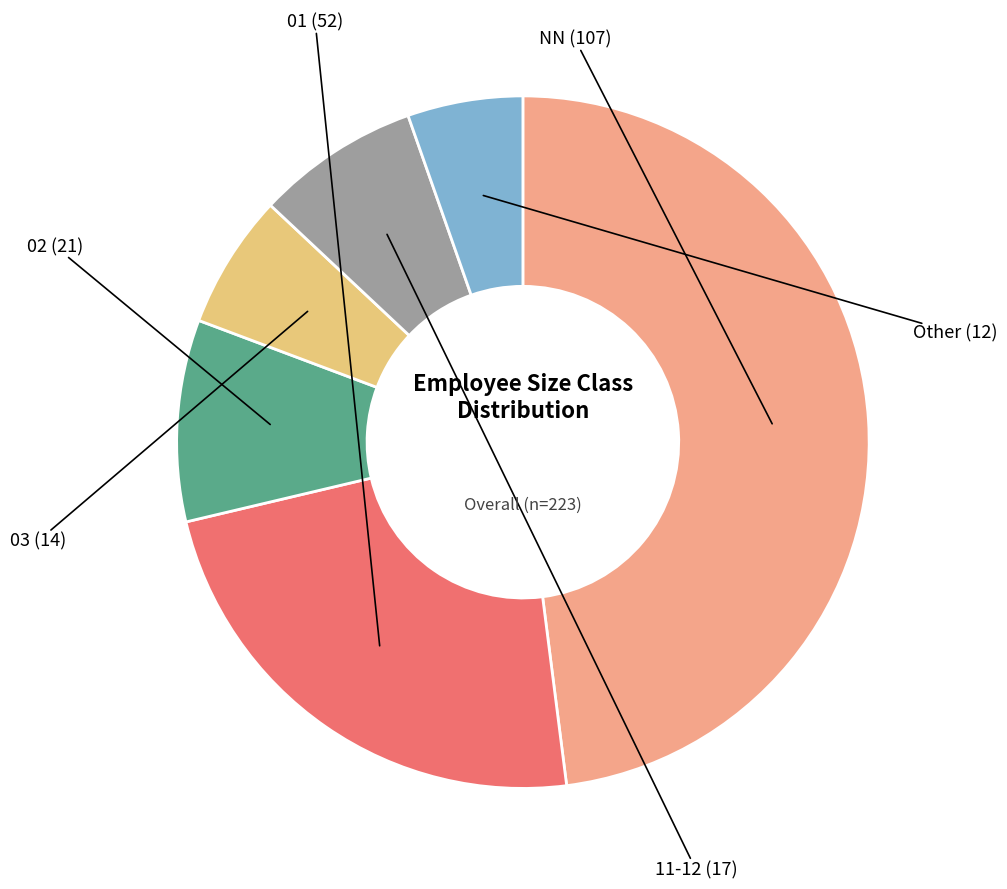

Does any single category account for the majority?

No